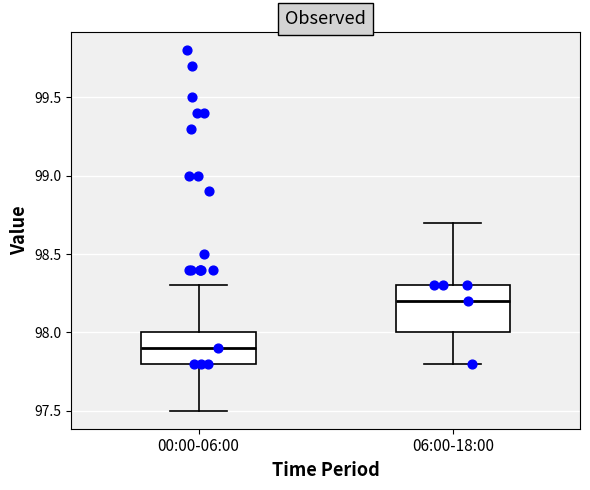

Where does the upper whisker of the box for 00:00-06:00 end on the y-axis? The values are not printed on the chart, so give them approximately, as read against the axis.

98.3